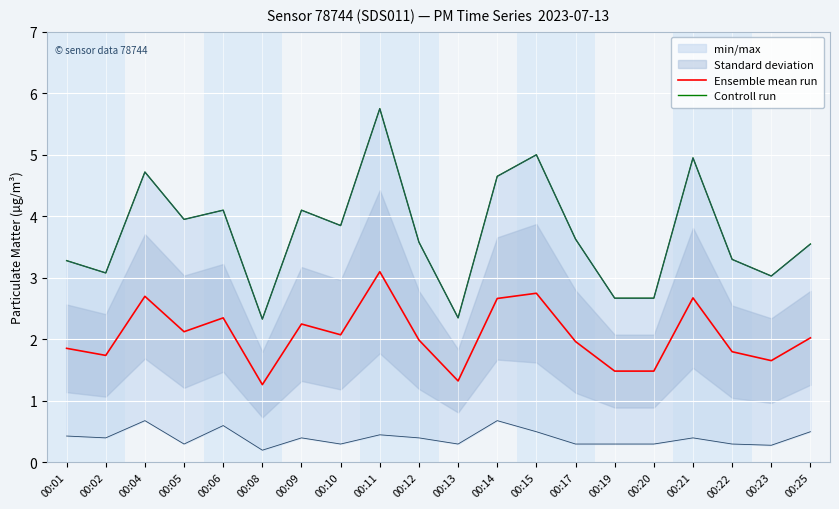

What is the lowest value of the Controll run series?

2.3